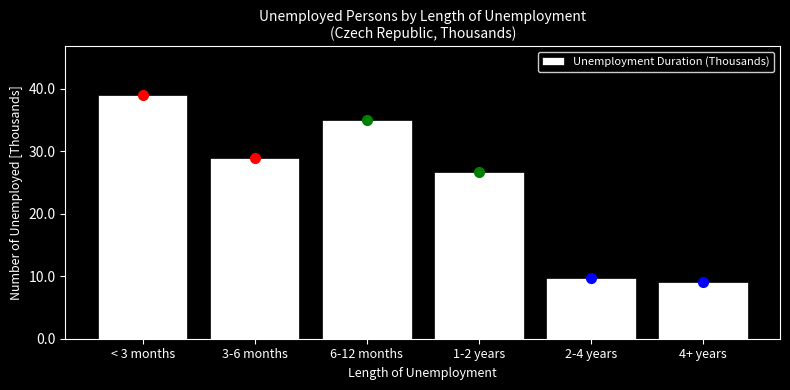

Reading left to right, what are all the values shown in this chart?

< 3 months=38.9	3-6 months=28.9	6-12 months=35.0	1-2 years=26.6	2-4 years=9.7	4+ years=9.1